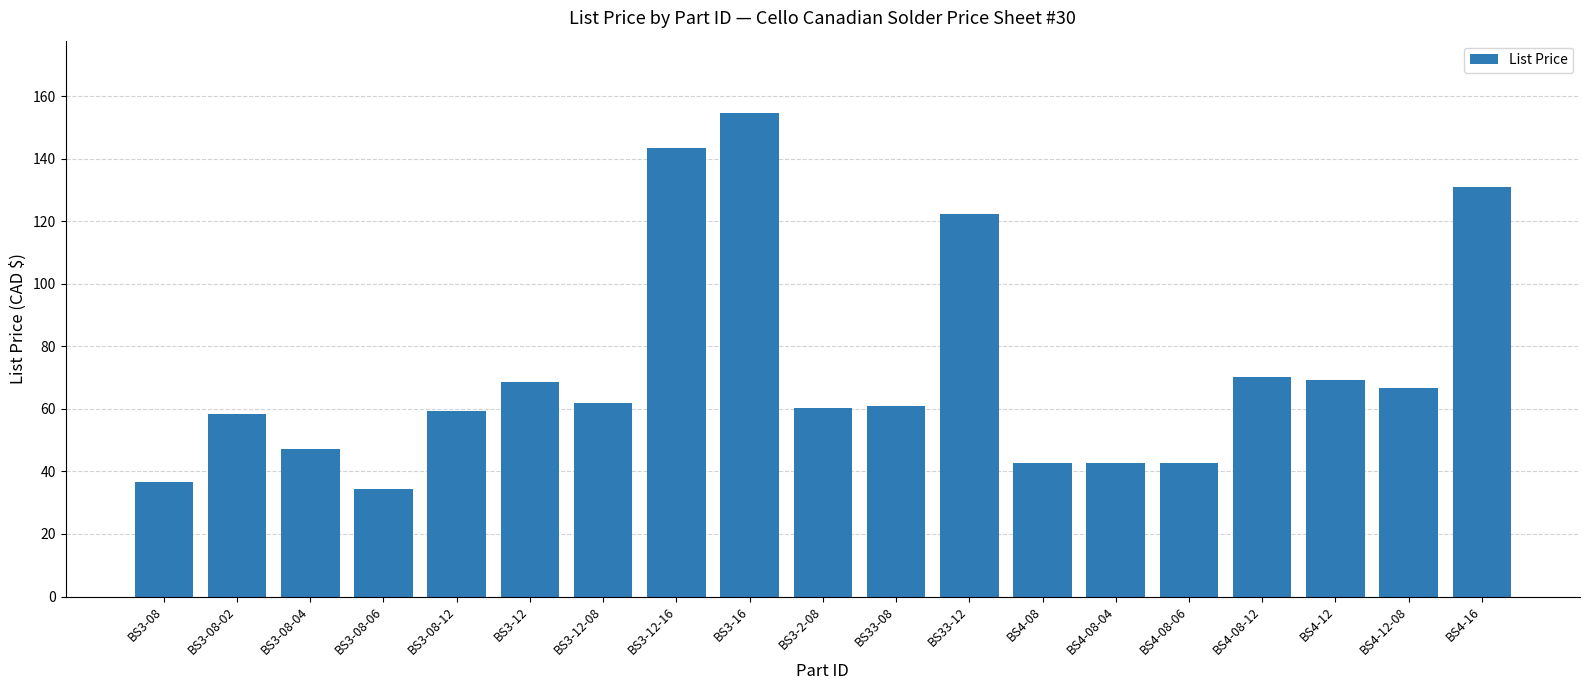

How many series are shown in this chart?

1